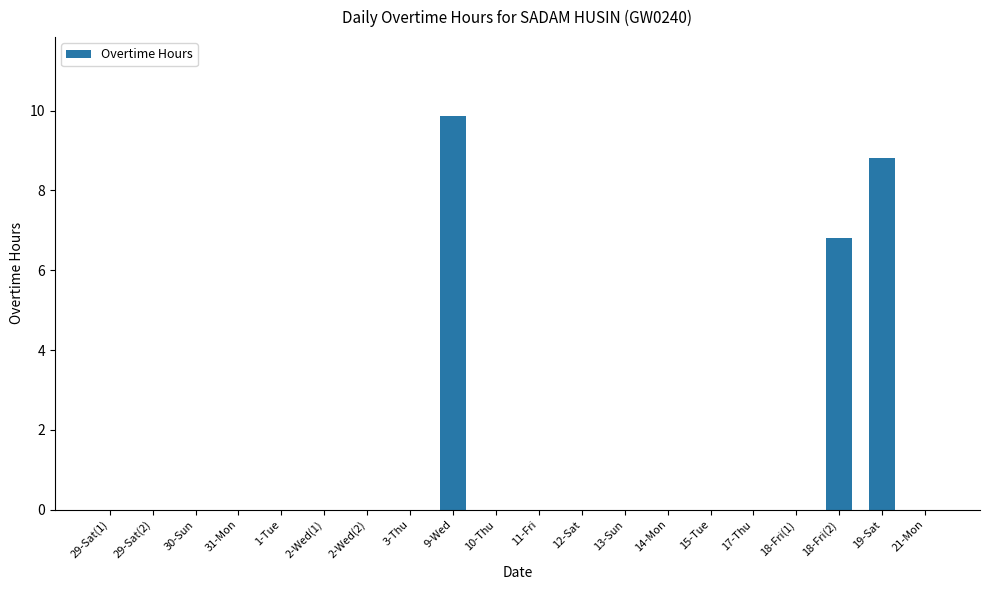

At which label is the value closest to 4?

18-Fri(2)